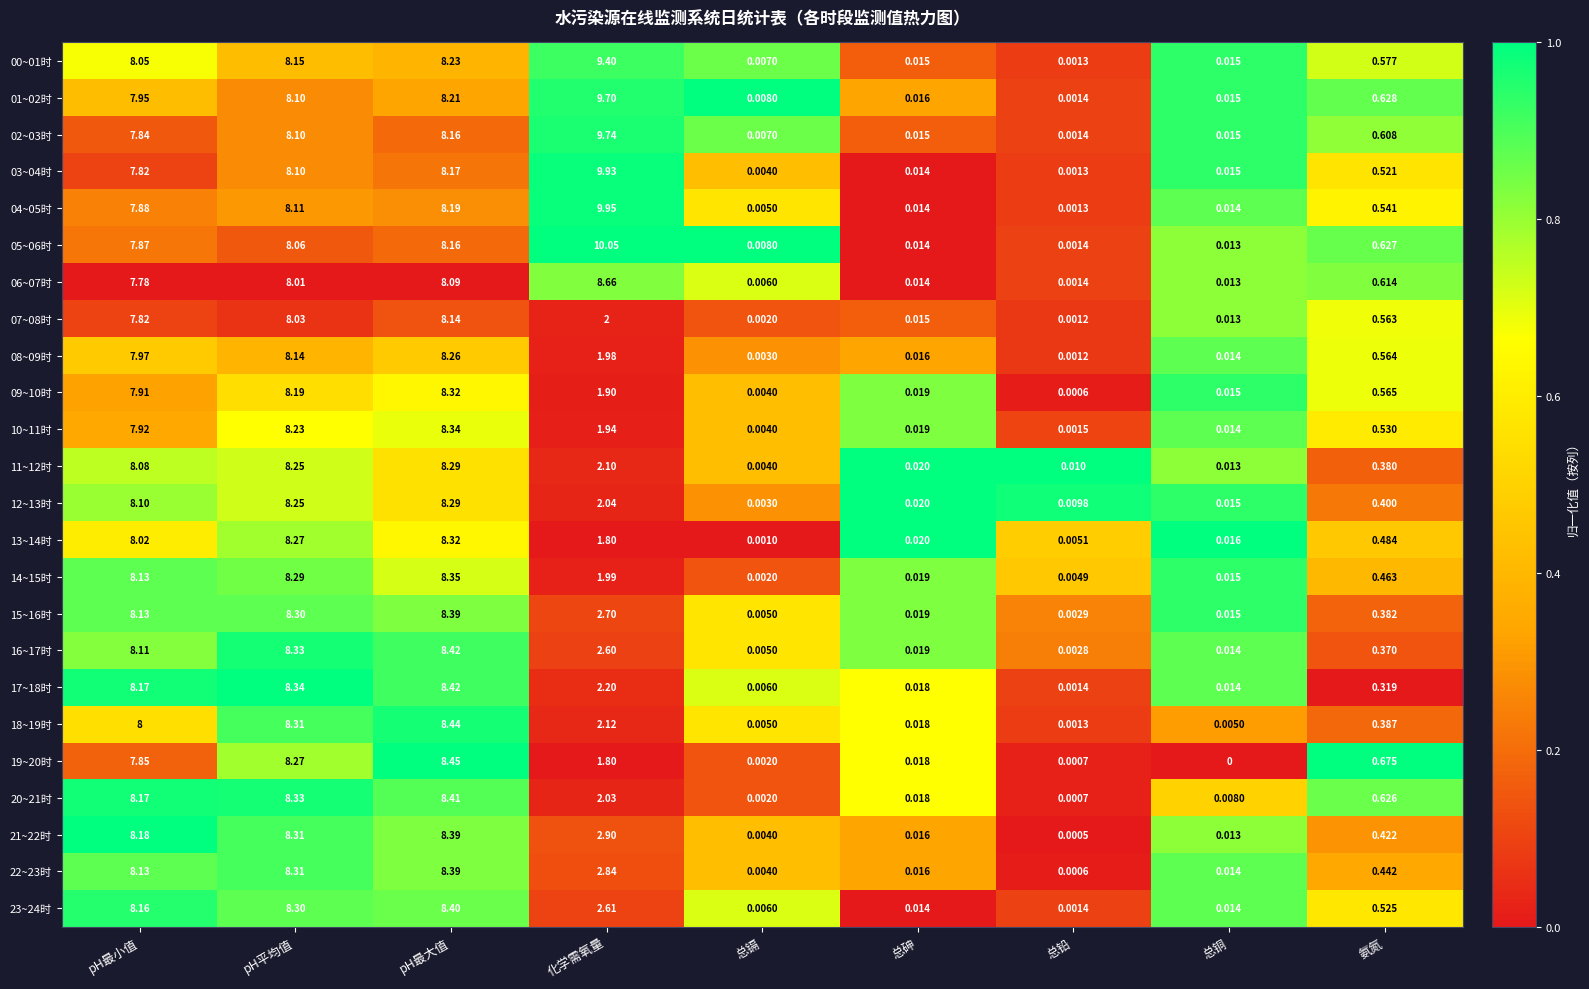

At which label does 00~01时 reach its peak?

化学需氧量